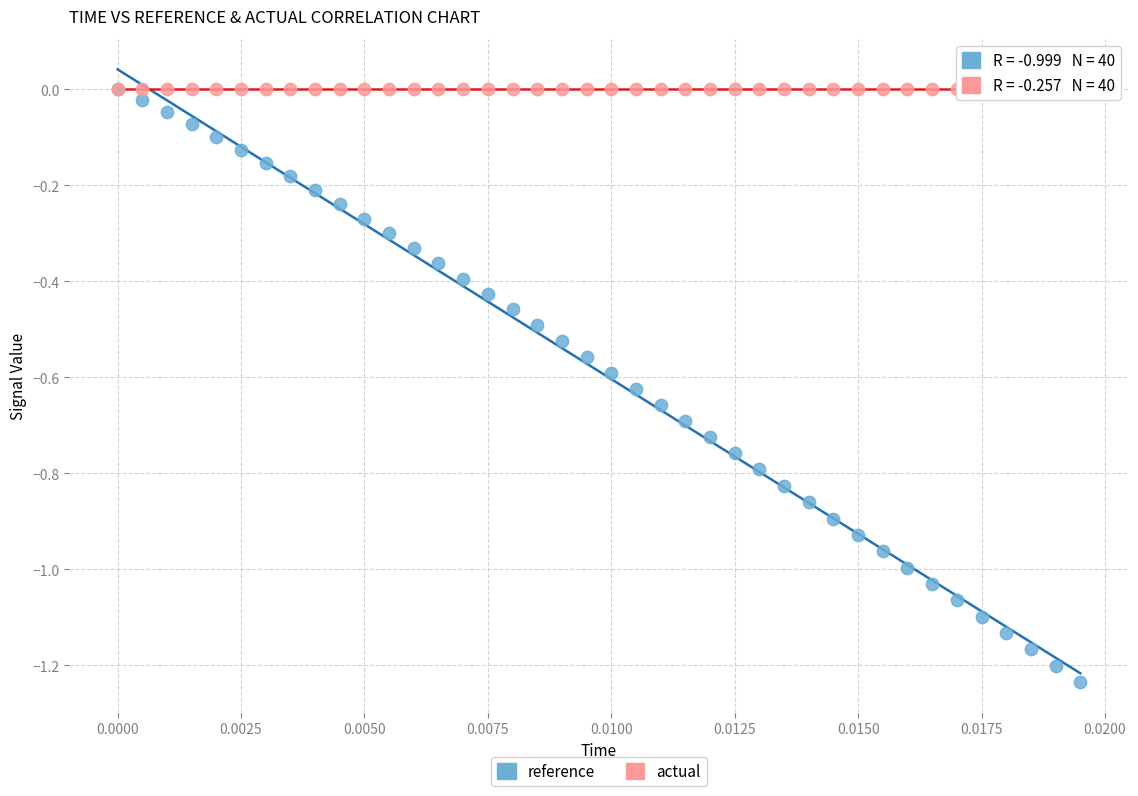

Which series contains the lowest Y value?

reference